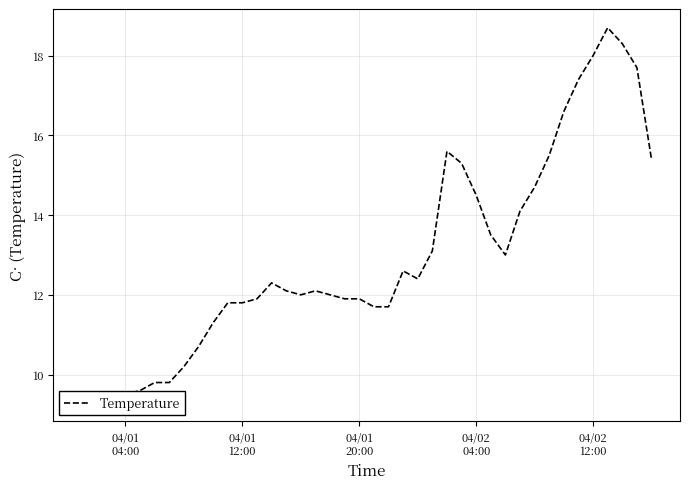

The chart shows a value of 18.6 at 22. True or false?

False